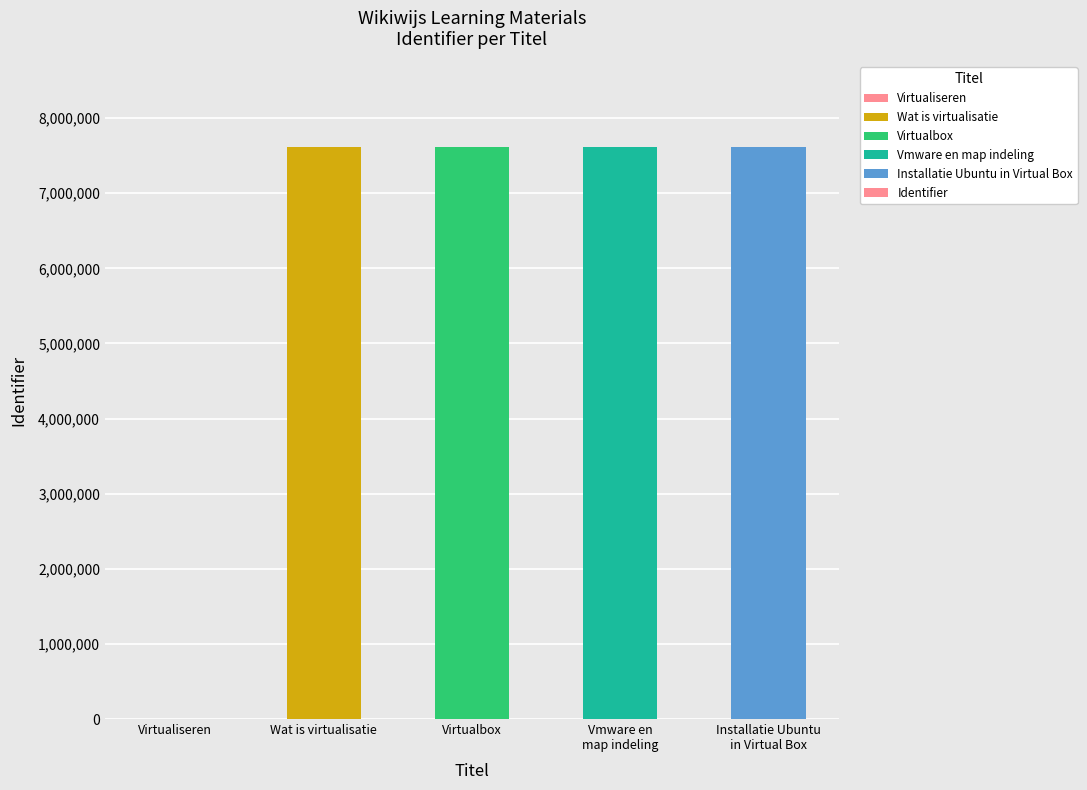

True or false: the data shows 10307831 at Vmware en
map indeling.

False